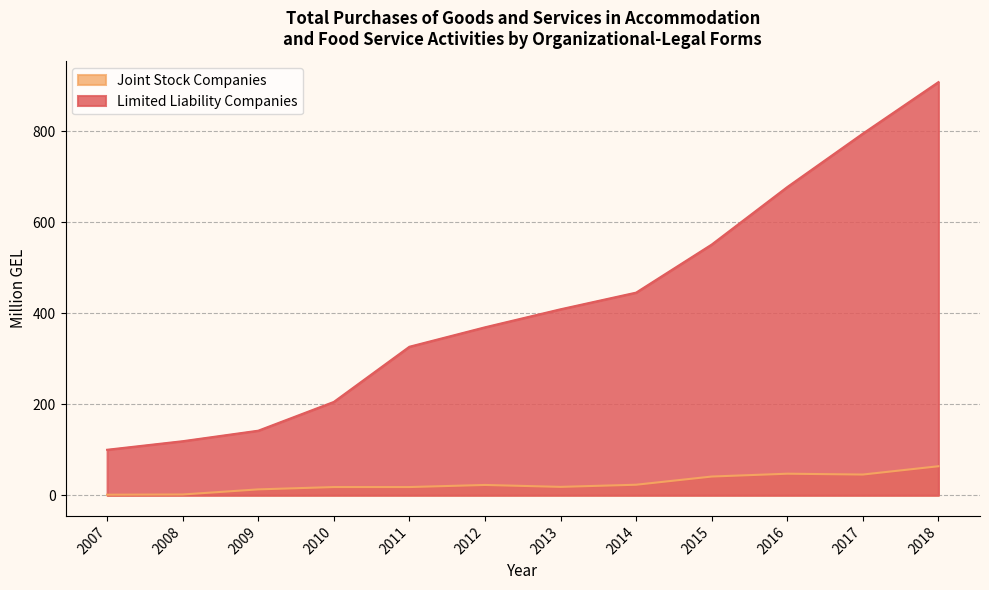

List the series in order of their overall mean, lowest first.

Joint Stock Companies, Limited Liability Companies